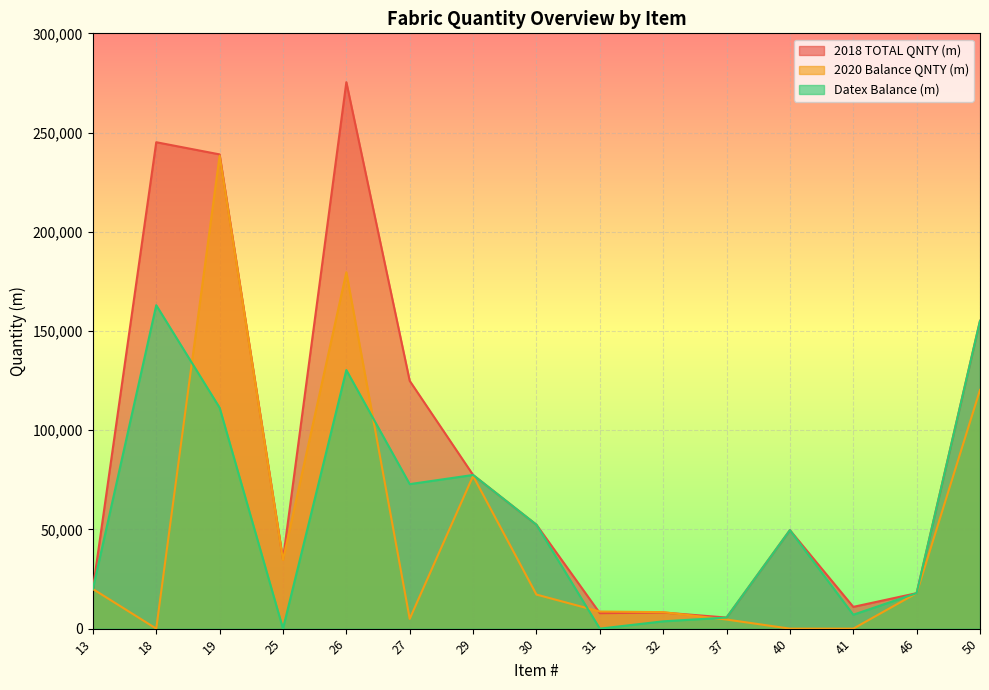

At which label does 2020 Balance QNTY (m) first exceed 17168?

13